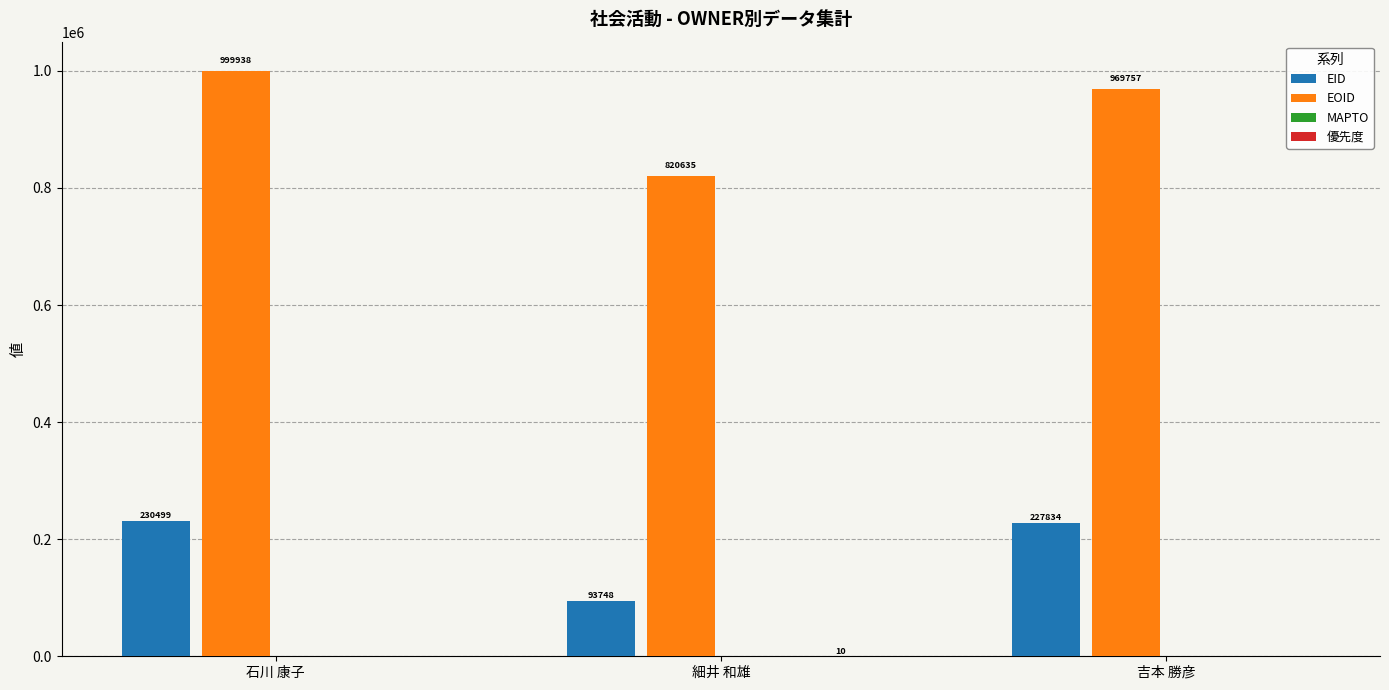

What is the spread (max minus min) of values at 吉本 勝彦?

969757